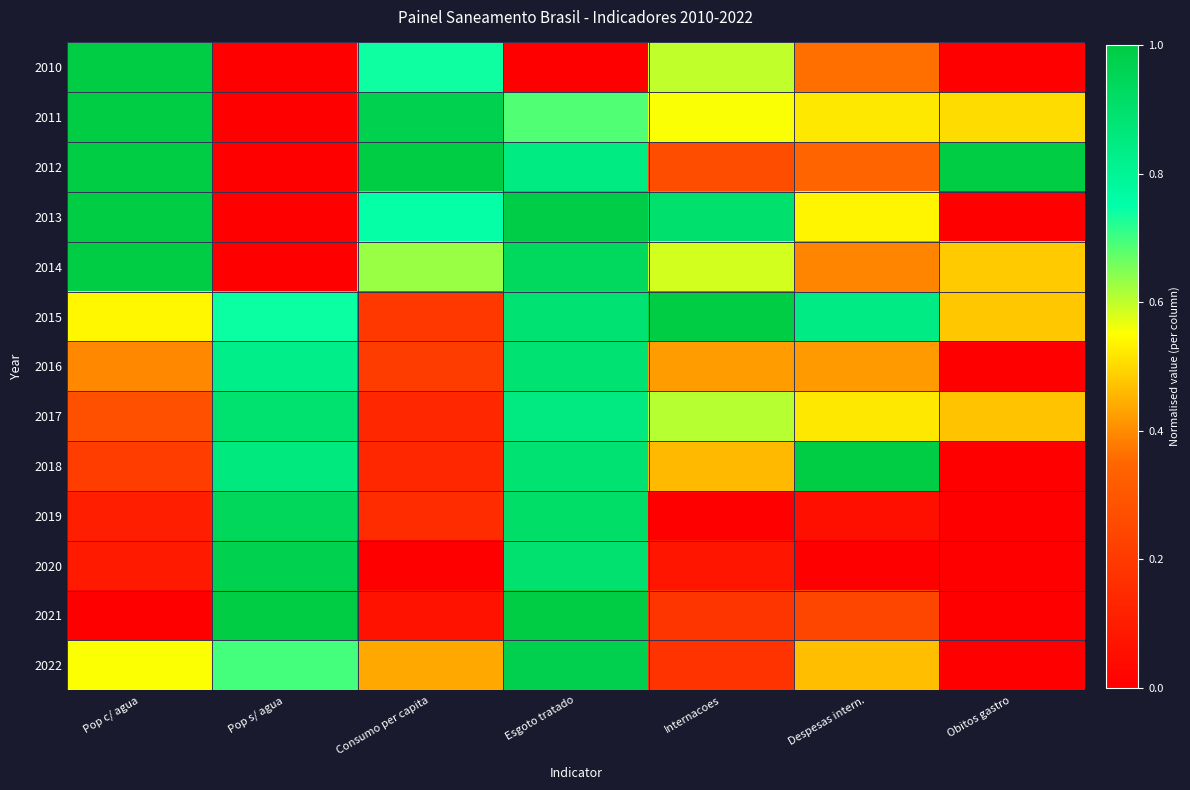

At which category is the sum across all series the highest?

Esgoto tratado